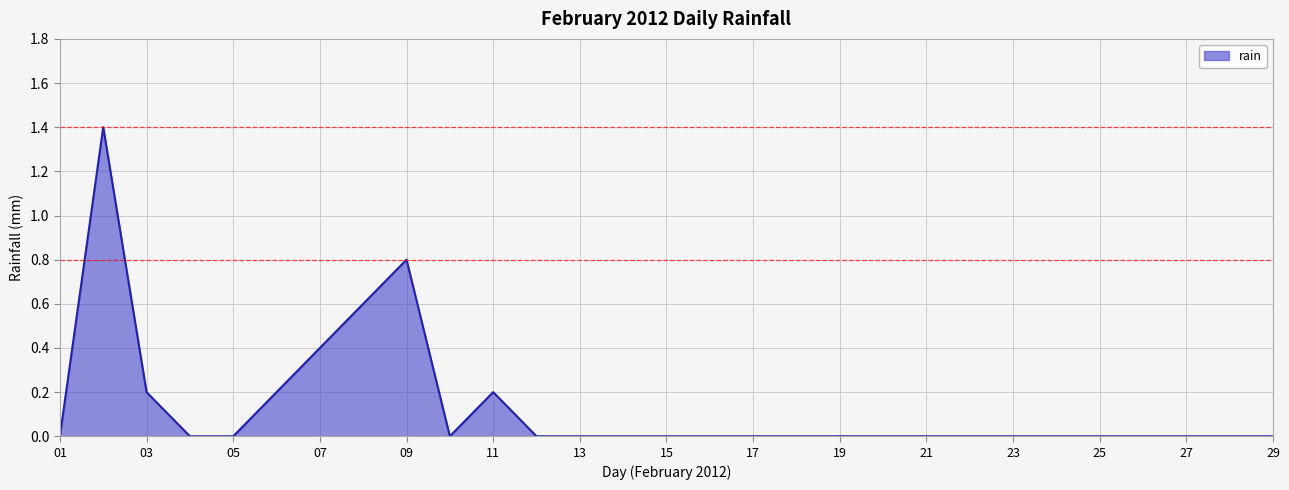

What is the maximum value shown in the chart?

1.4